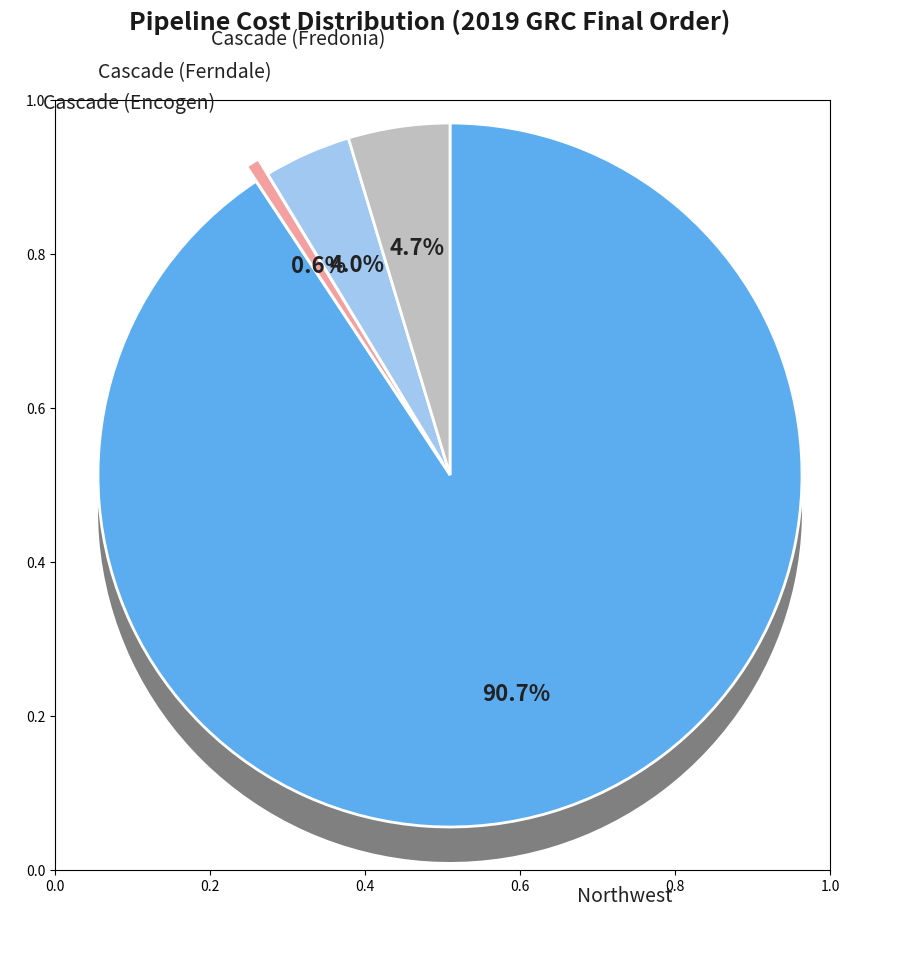

To the nearest percent, what is the combined percentage of Cascade (Encogen) and Cascade (Fredonia)?

5%